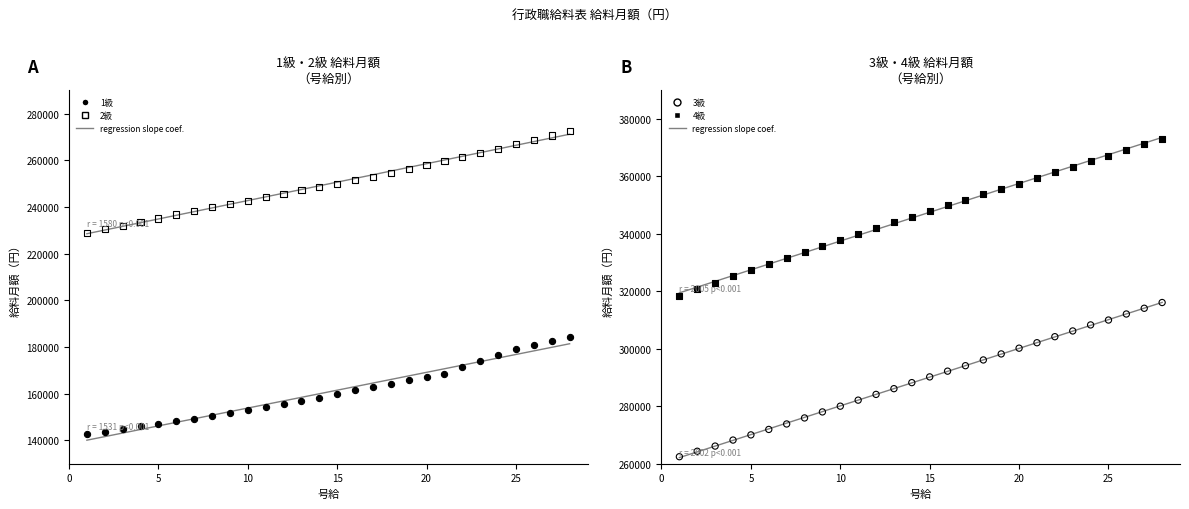

At which category is the sum across all series the highest?

28